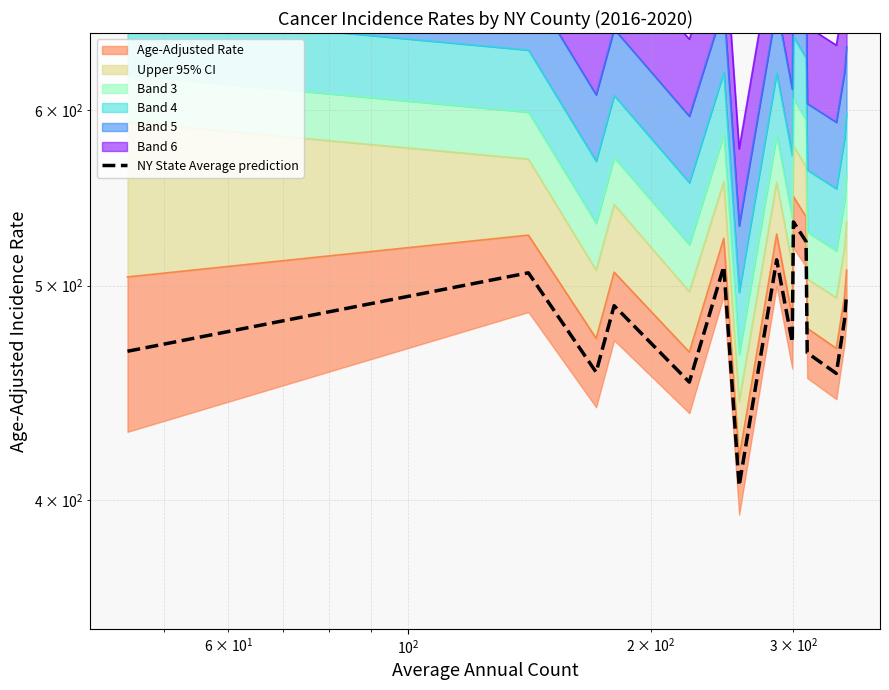

Is it true that the value at 9 is 843.0?

False